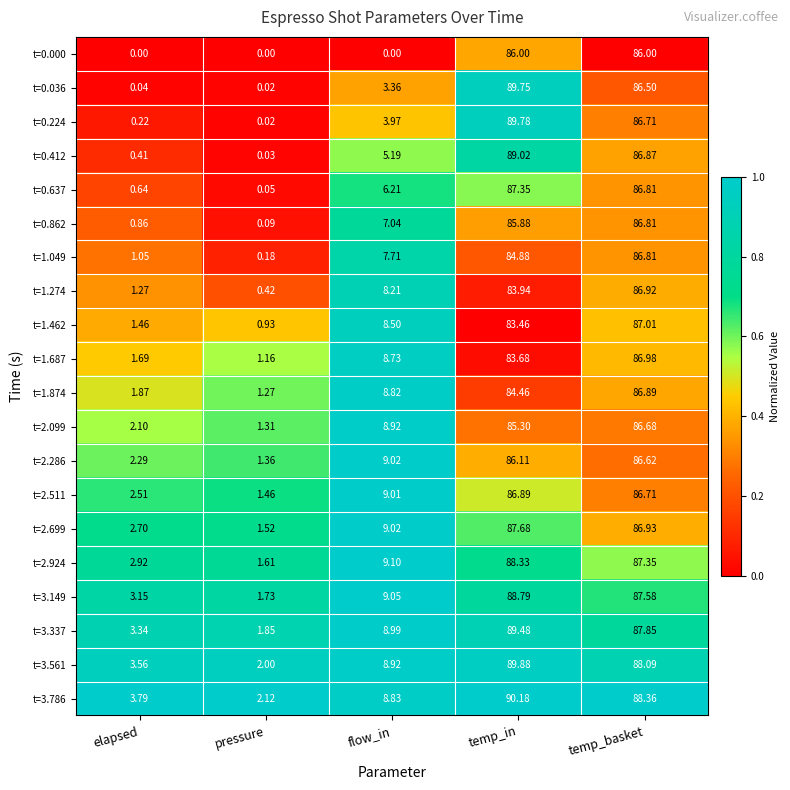

What is the total value across all series at pressure?

19.1